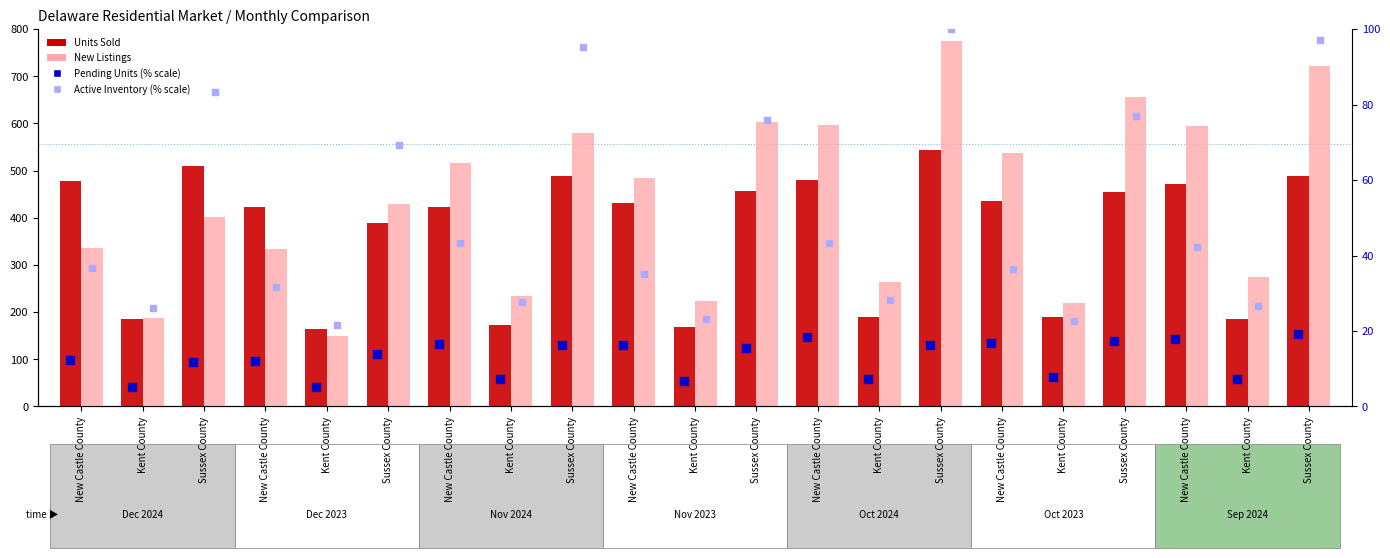

Is the value of Pending Units (% scale) at Kent County greater than the value of Active Inventory (% scale) at New Castle County?

No